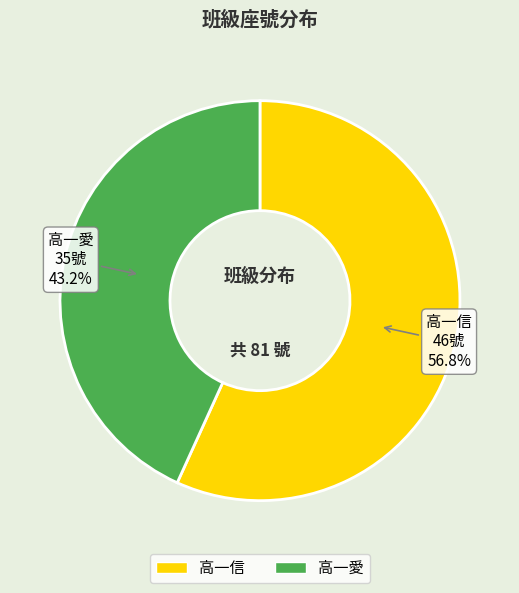

To the nearest percent, what portion does 高一信 represent?

57%